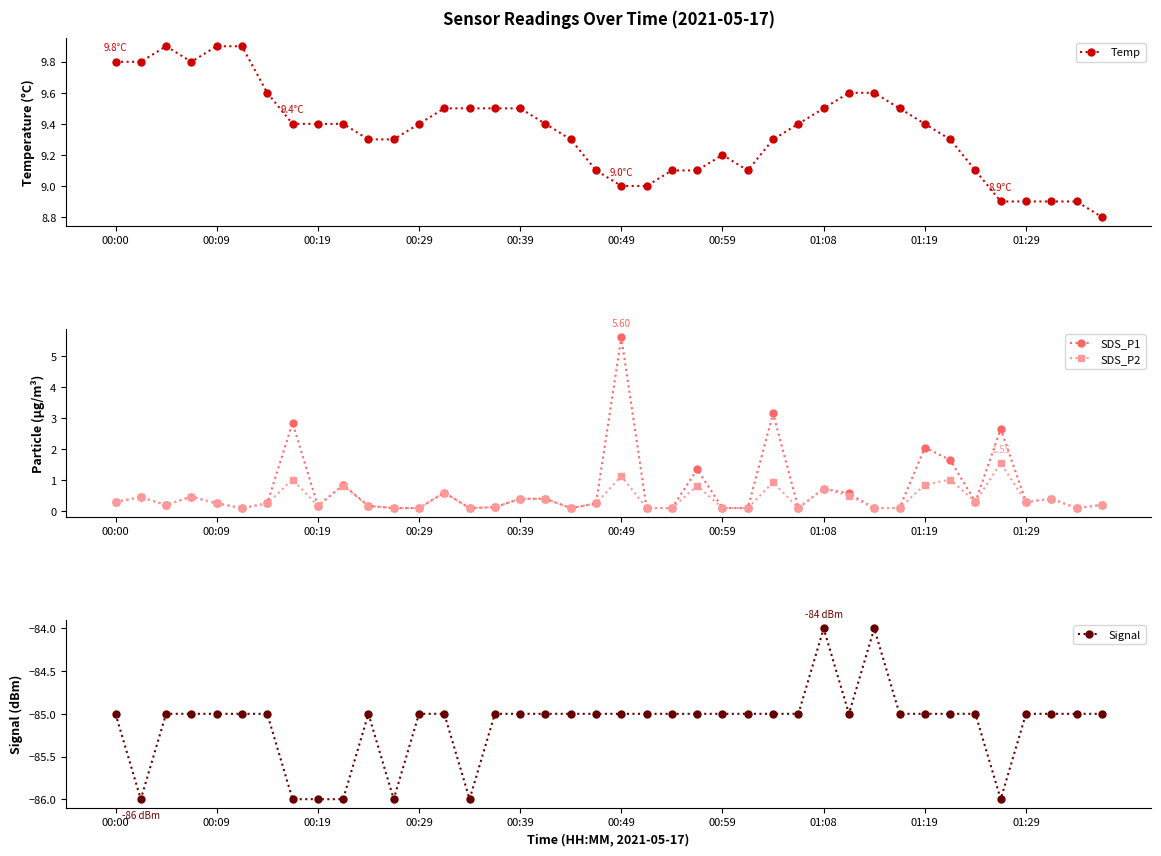

Is this an area chart (filled region under the line)?

No